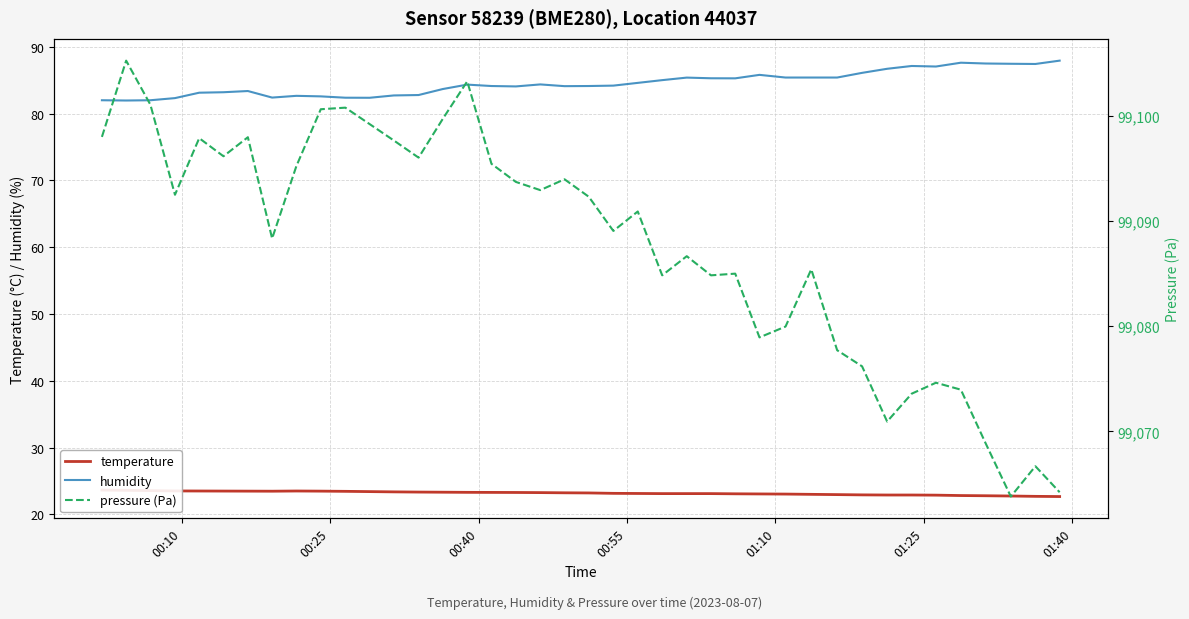

What is the highest value of the humidity series?

87.9